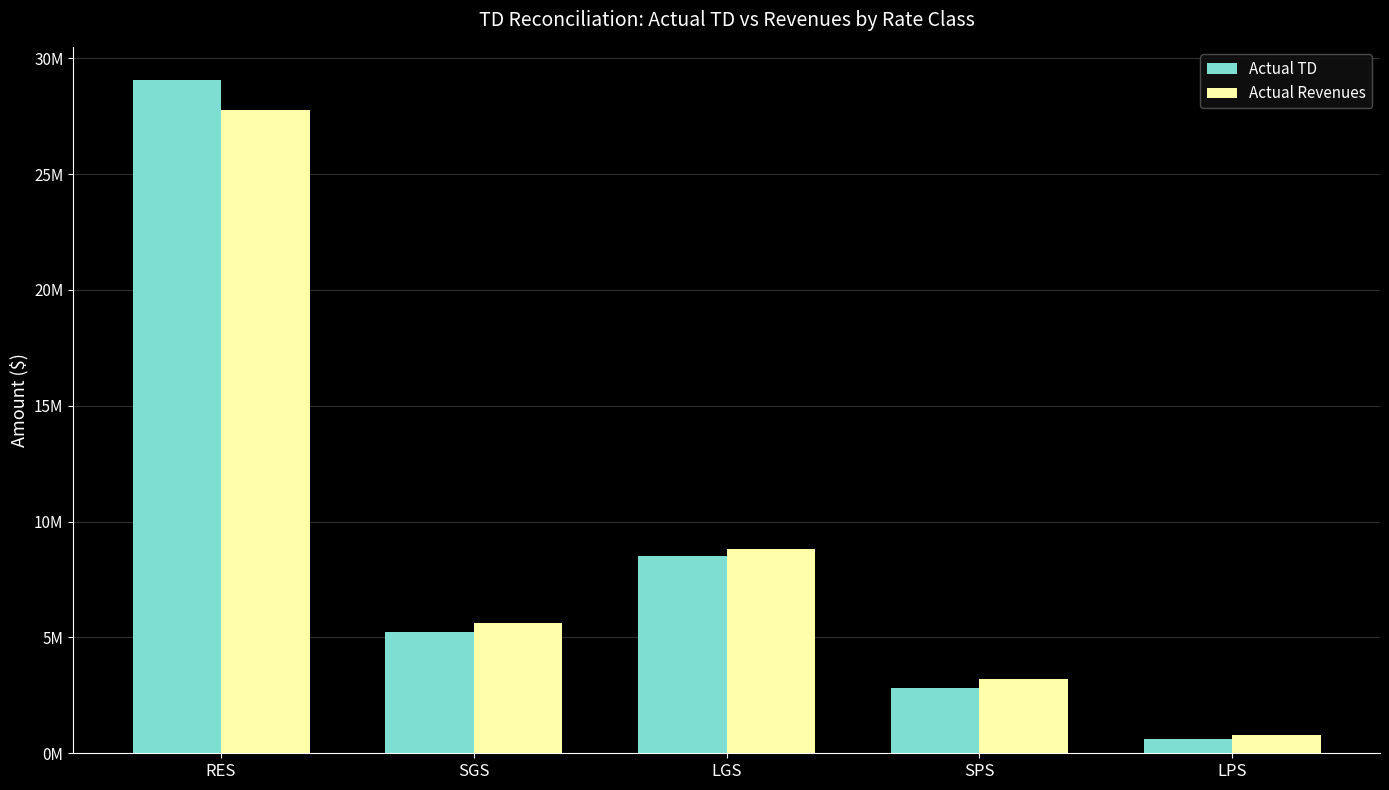

What is the approximate value of Actual TD at SPS?

2814325.4